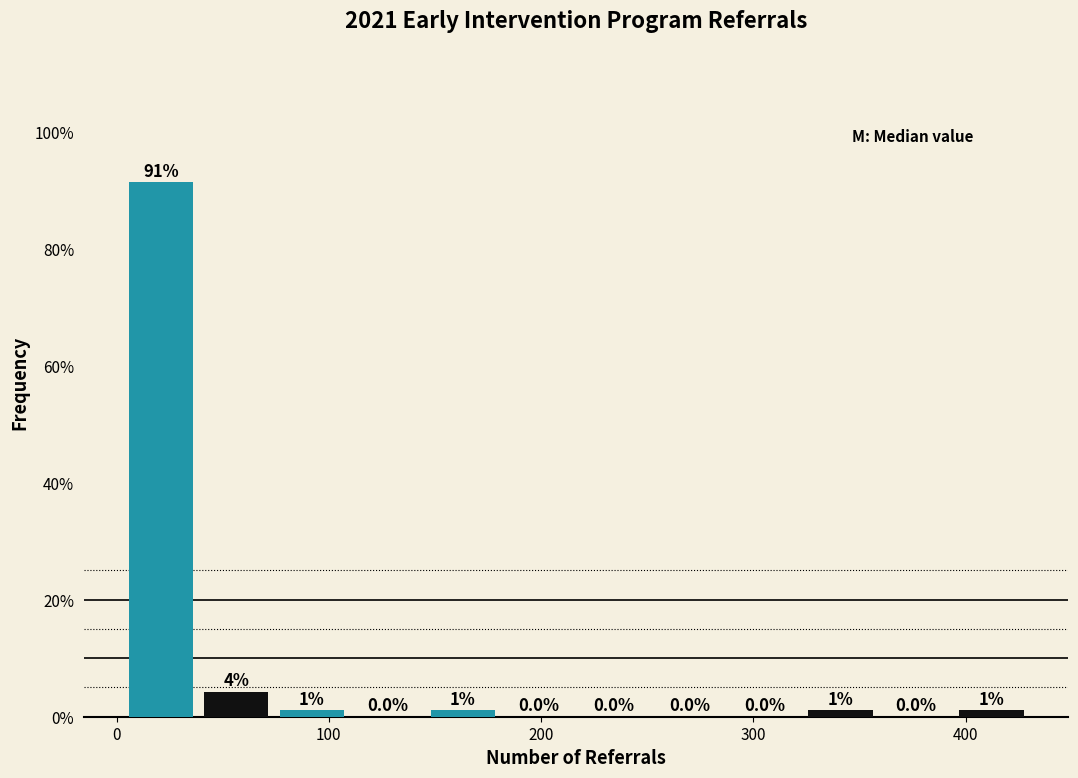

Read against the x-axis, roughly where is the centre of the tallest bar?

20